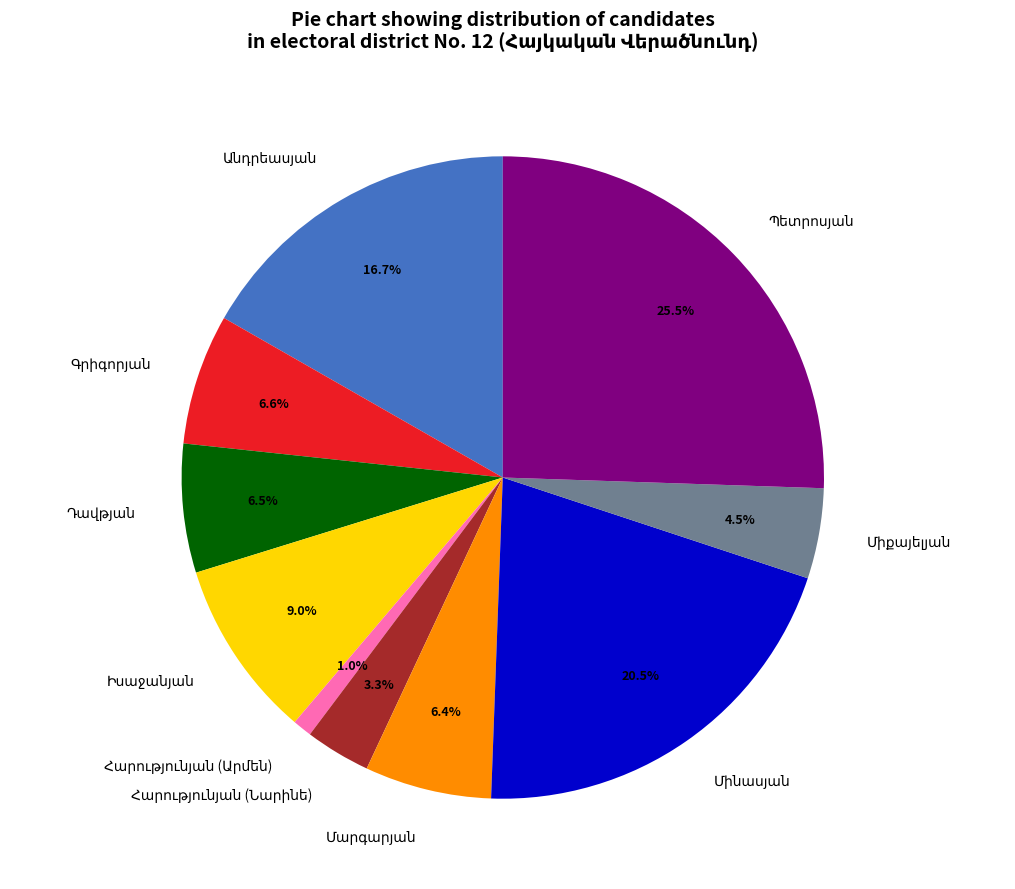

Is there a majority slice in this chart?

No